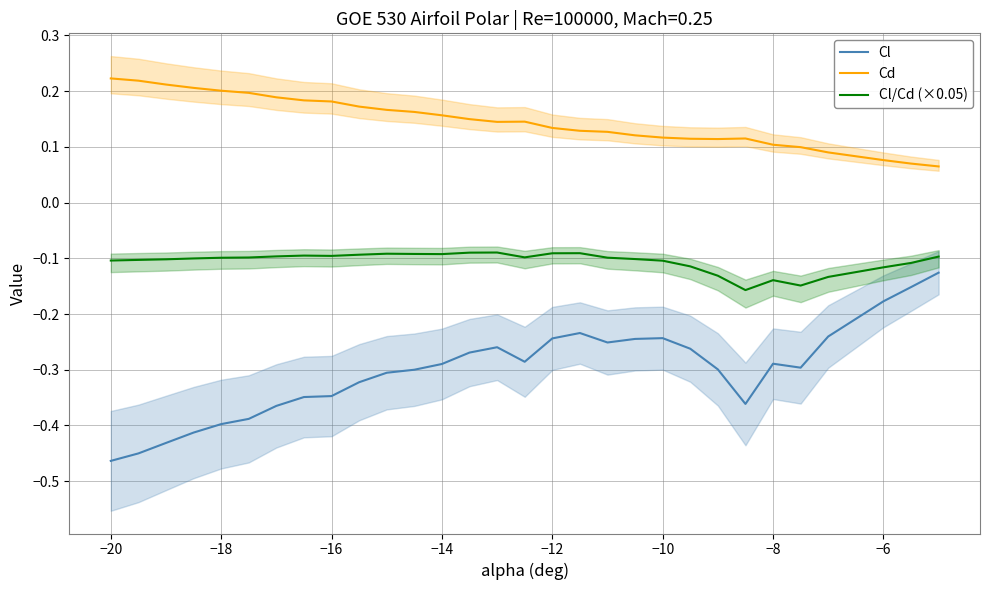

True or false: Cl and Cd intersect in this chart.

False